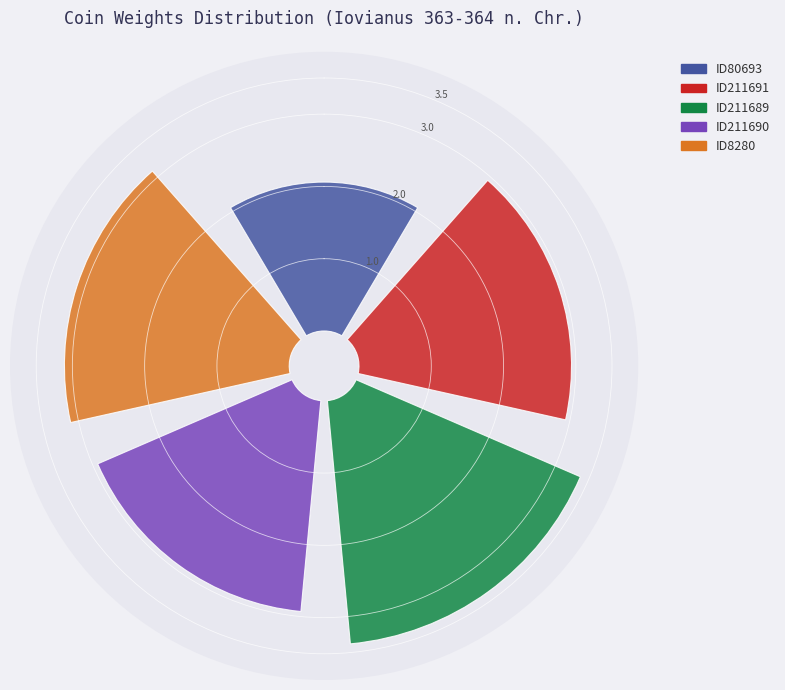

What is the smallest slice in the pie chart?

ID80693